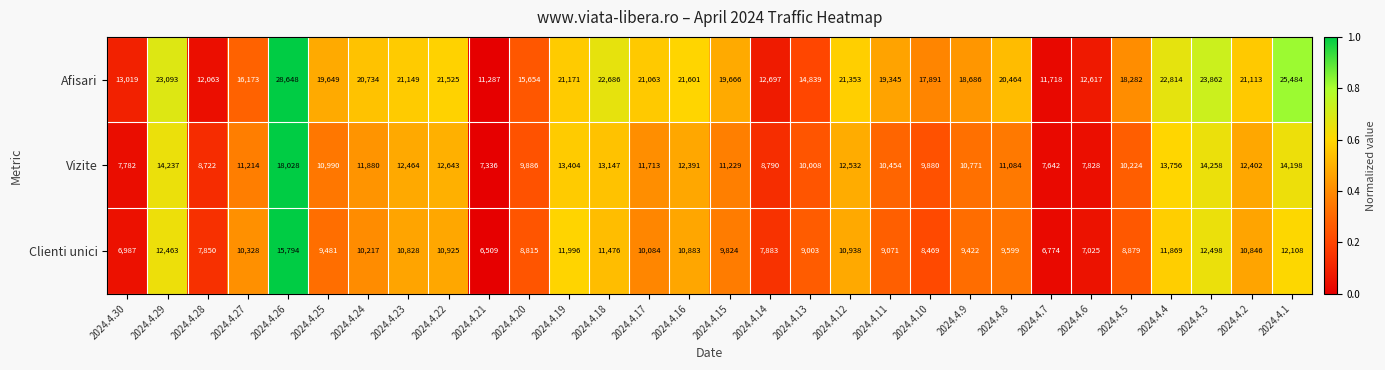

Which series changed the most between 2024.4.27 and 2024.4.24?

Afisari